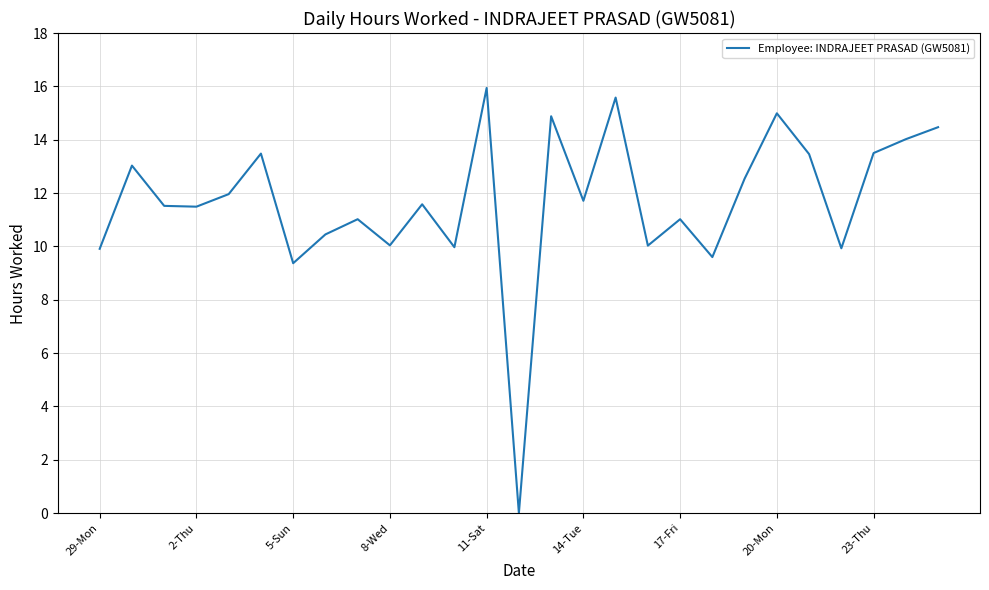

What is the greatest value displayed?

15.9